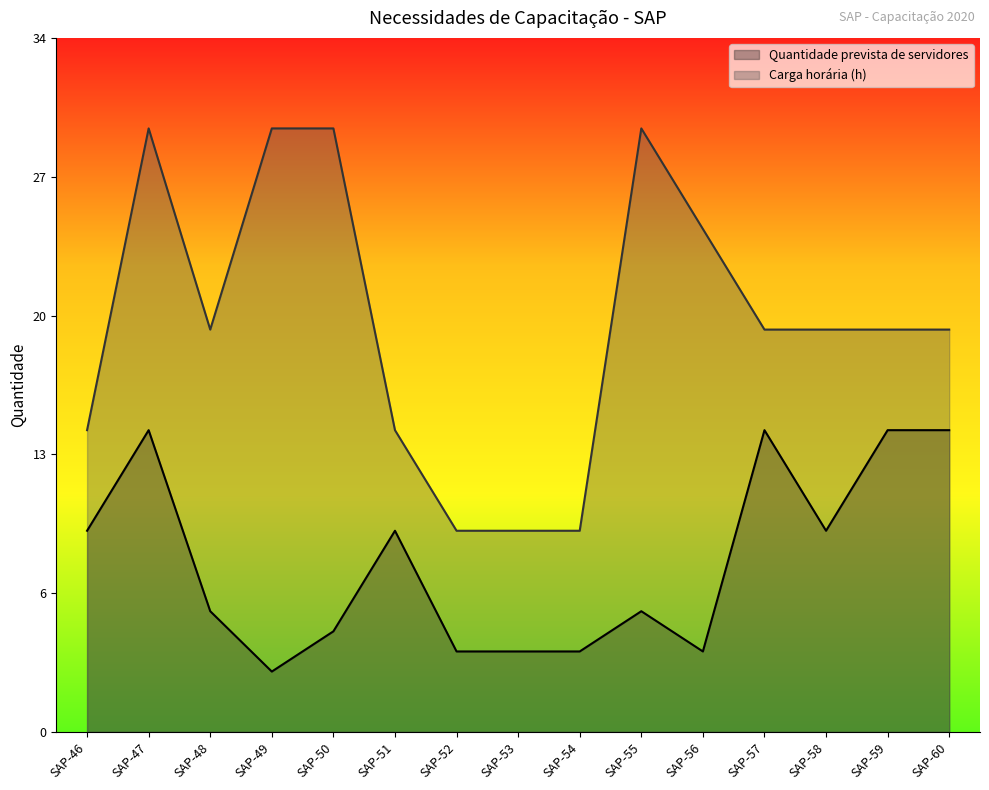

What are all the series names shown in the legend?

Quantidade prevista de servidores, Carga horária (h)